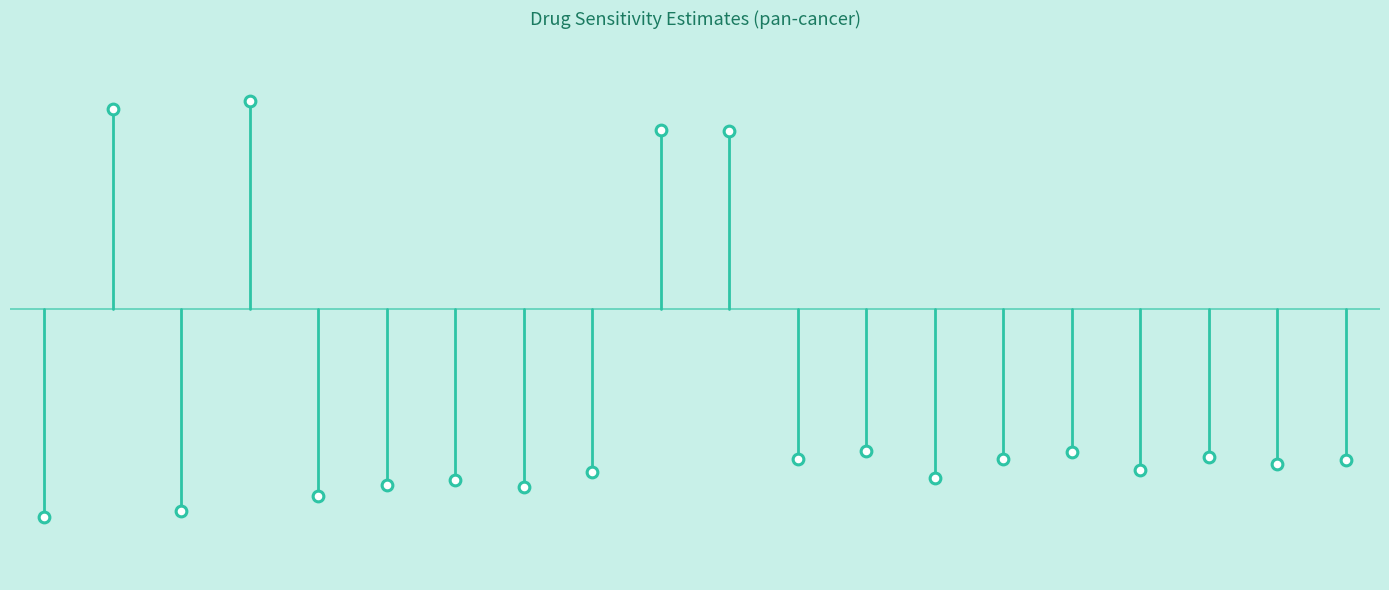

Between 7 and 15, which is larger?

15